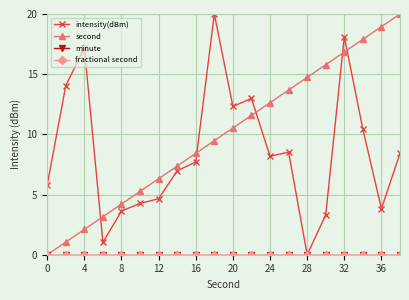

Is this an area chart (filled region under the line)?

No